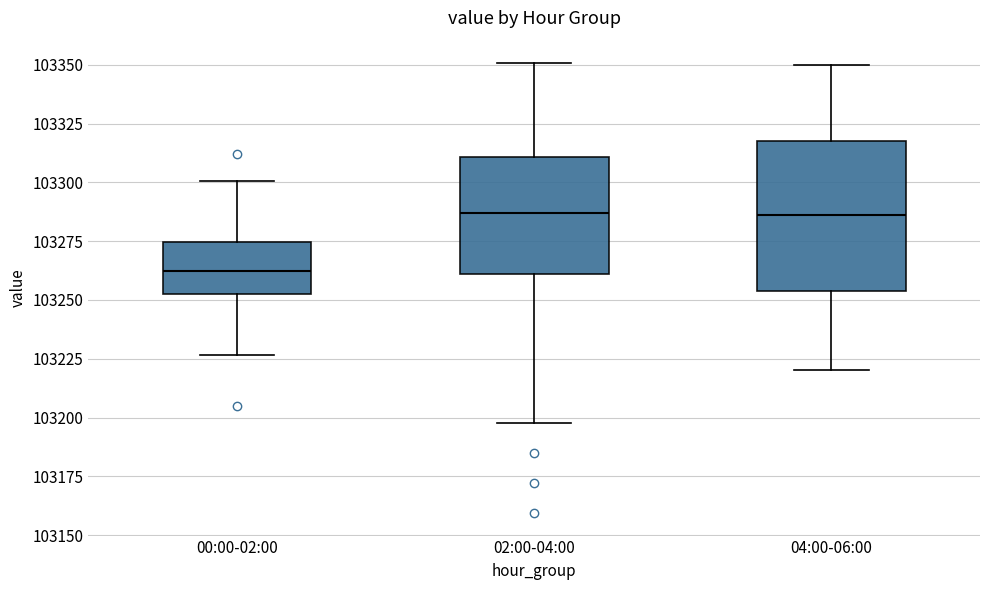

Reading left to right, read every box against the y-axis: the position of its median line, the range the box covers, and the ends of its whiskers. The values are not printed on the chart, so give them approximately, as read against the axis.

00:00-02:00: median 103265, box 103255 to 103275, whiskers 103225 to 103300
02:00-04:00: median 103285, box 103260 to 103310, whiskers 103200 to 103350
04:00-06:00: median 103285, box 103255 to 103320, whiskers 103220 to 103350